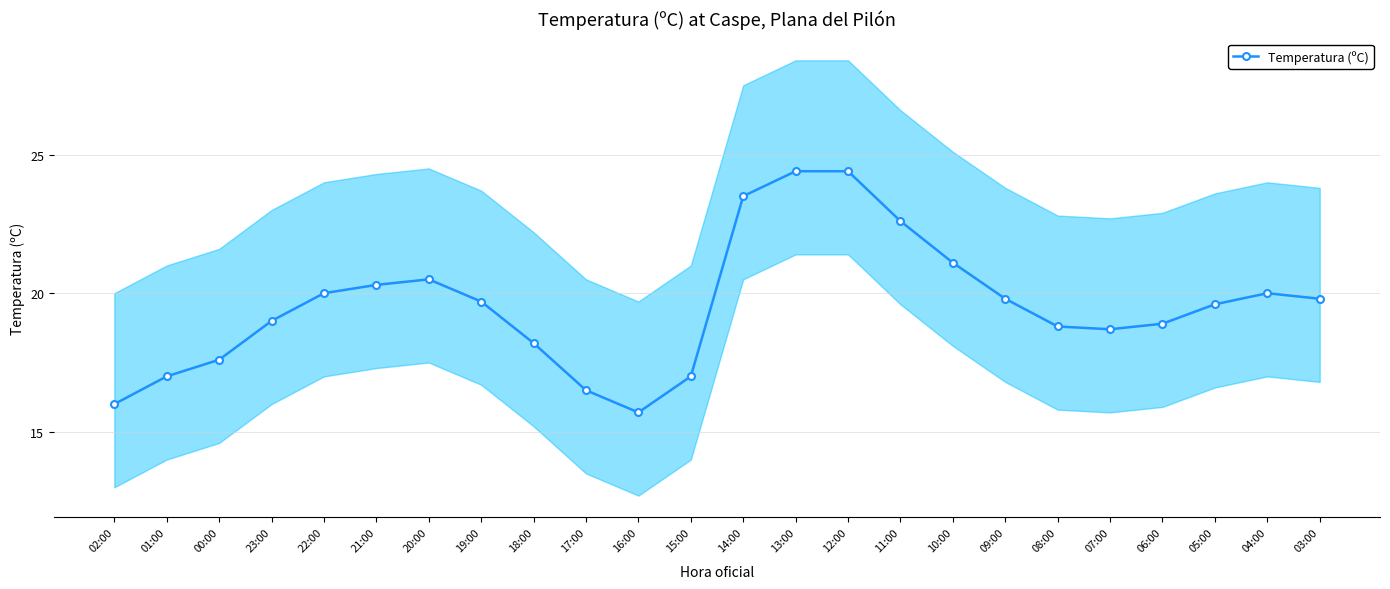

Between 23:00 and 11:00, which is larger?

11:00